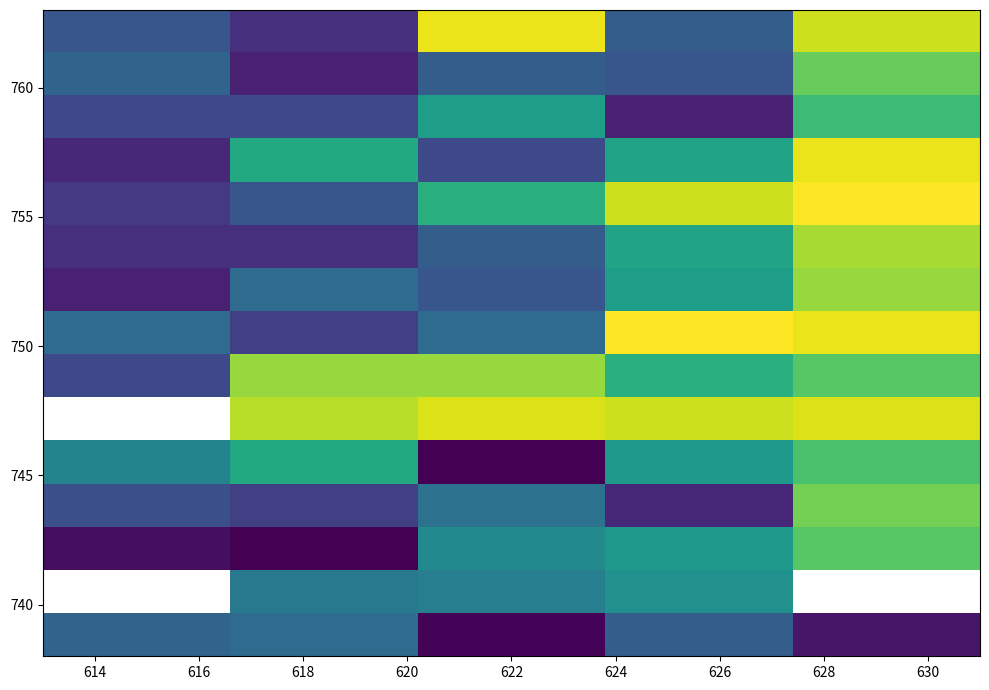

Count the number of categories in the chart.

5